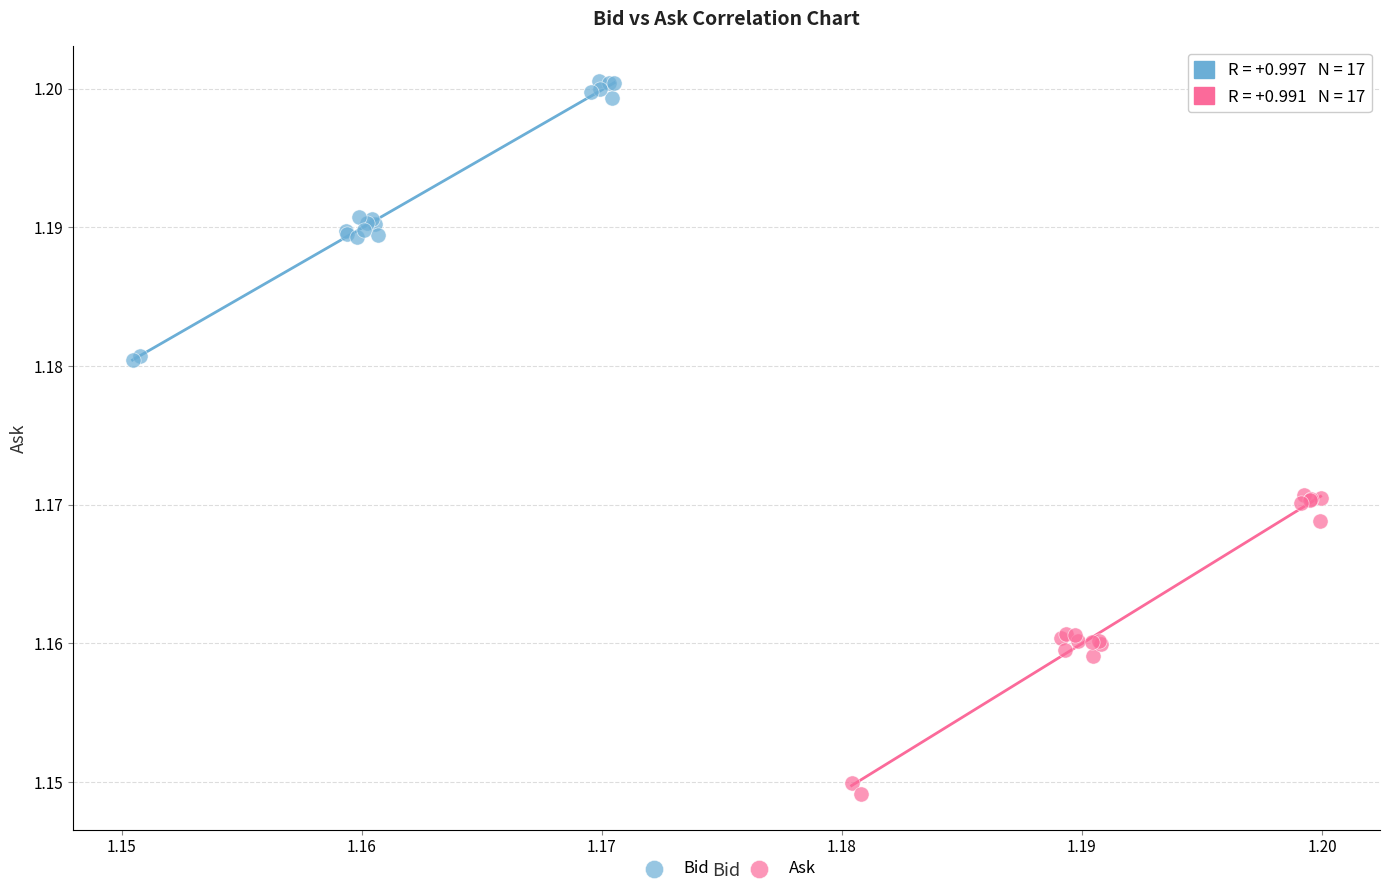

Which series reaches the minimum Y coordinate?

Ask